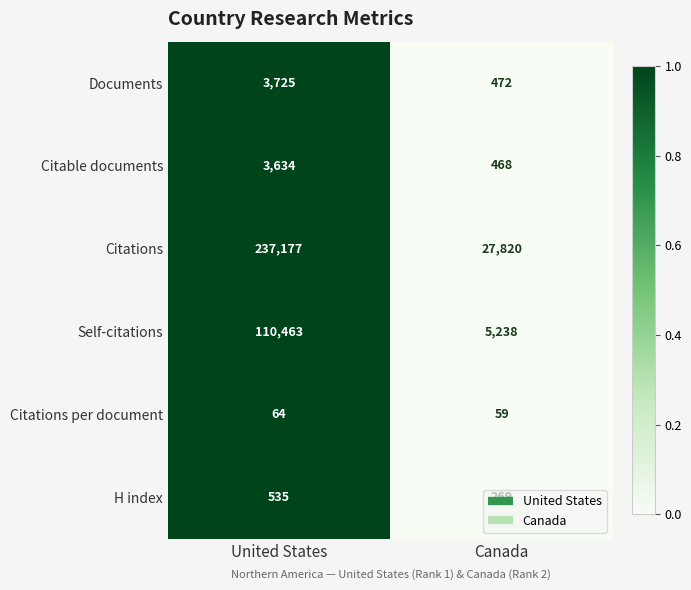

What is the difference between the highest and lowest values at United States?

237113